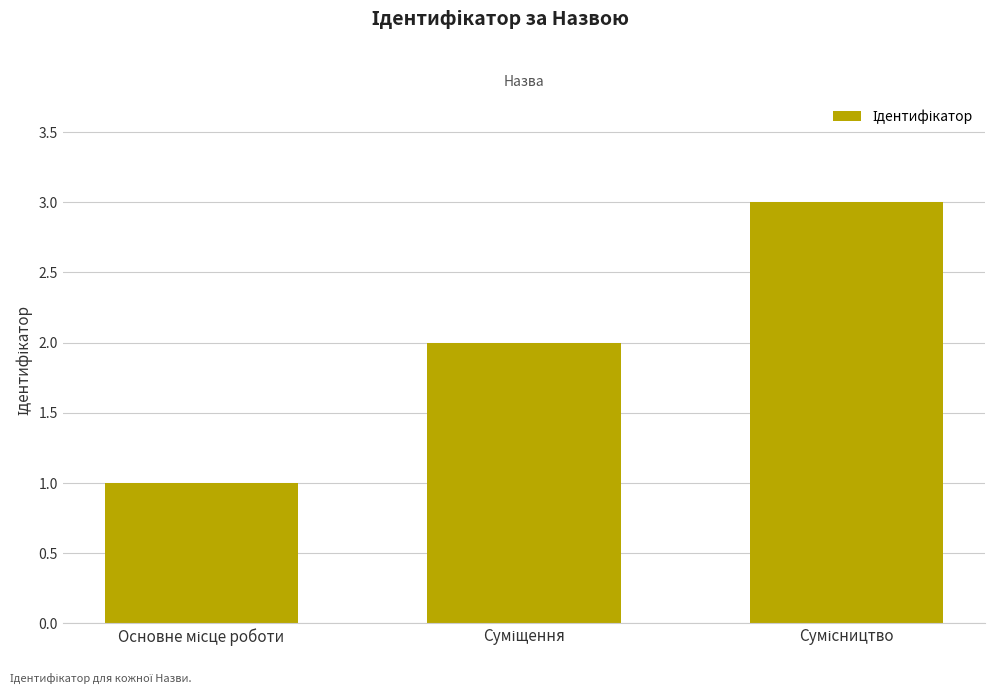

What is the greatest value displayed?

3